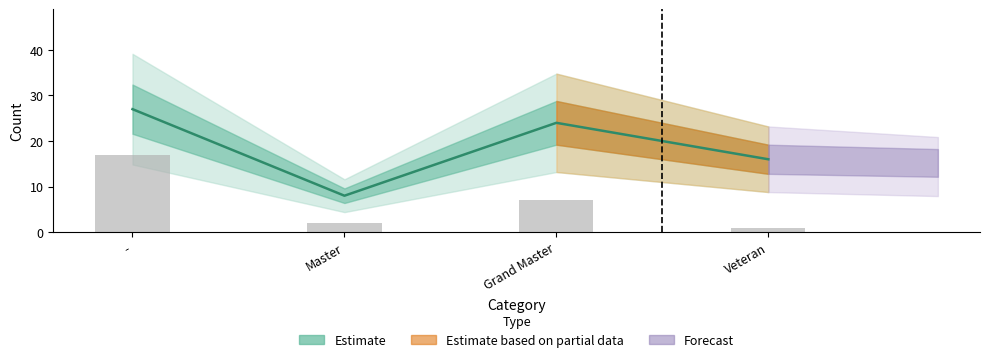

Which has a higher value, Master or Veteran?

Veteran